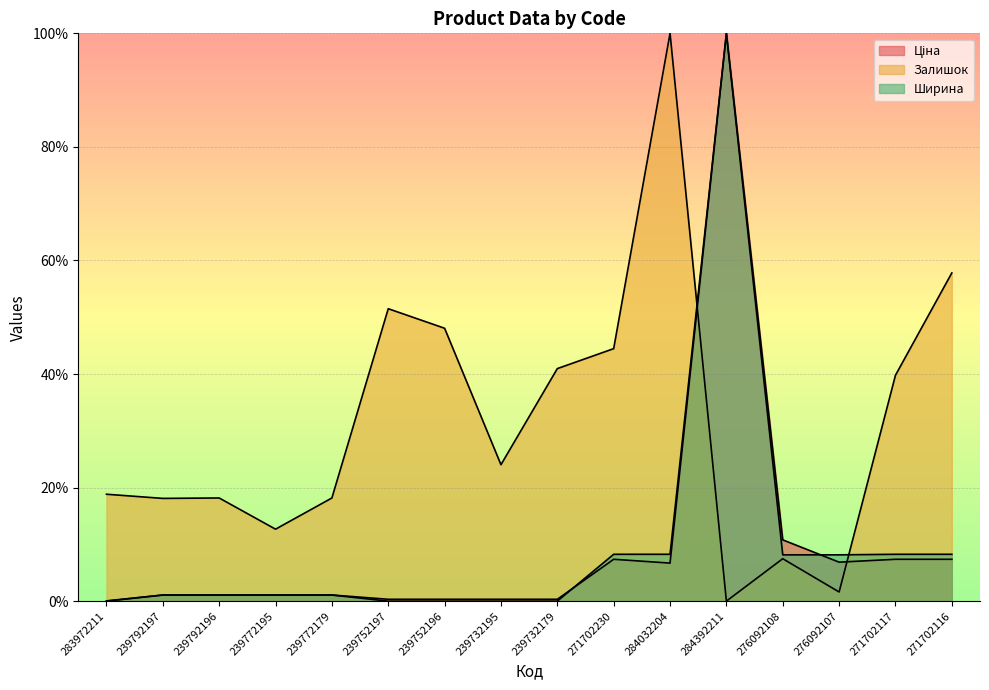

Reading left to right, transcribe all the data shown in this chart.

Ціна: 0.0	1.1	1.1	1.1	1.1	0.3	0.3	0.3	0.3	7.4	6.7	100.0	10.8	6.9	7.4	7.4
Залишок: 18.8	18.1	18.2	12.7	18.2	51.5	48.1	24.0	41.0	44.5	100.0	0.0	7.5	1.6	39.8	57.8
Ширина: 0.0	1.1	1.1	1.1	1.1	0.0	0.0	0.0	0.0	8.3	8.3	100.0	8.2	8.2	8.3	8.3